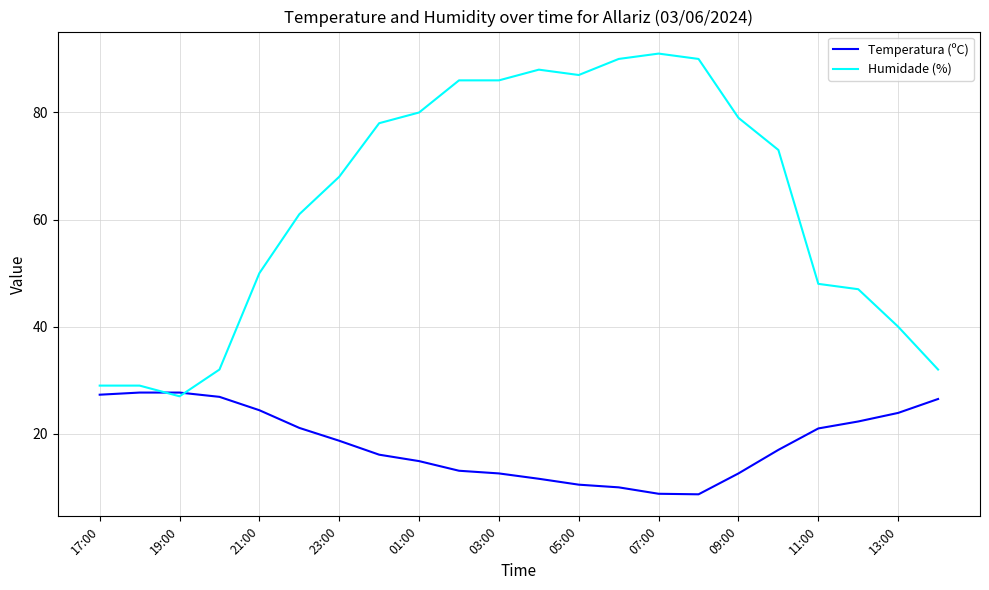

What is the minimum value shown in the chart?

8.7